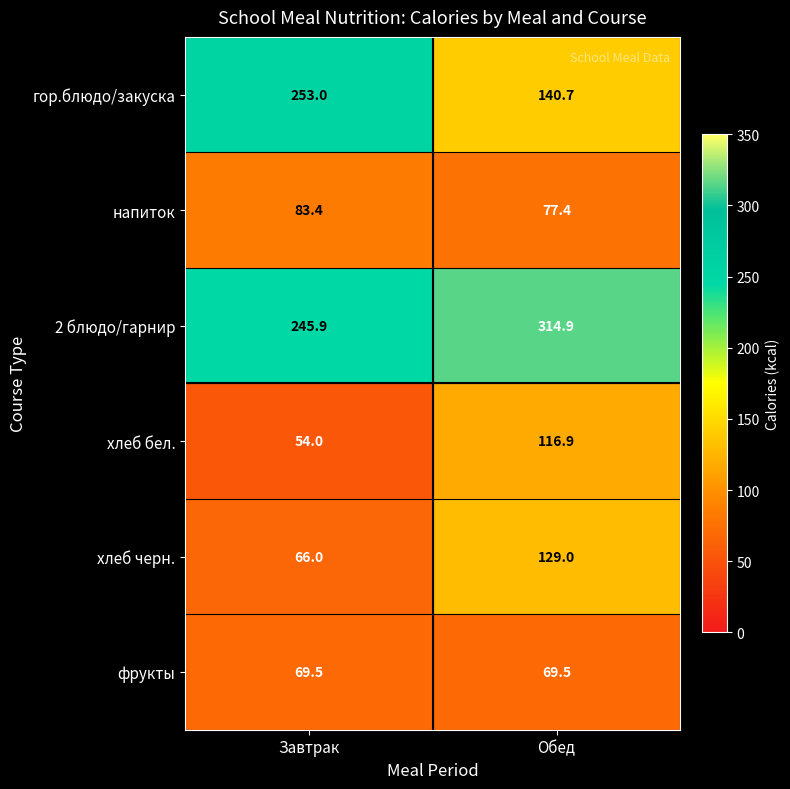

True or false: 2 блюдо/гарнир has a value of 314.9 at Обед.

True